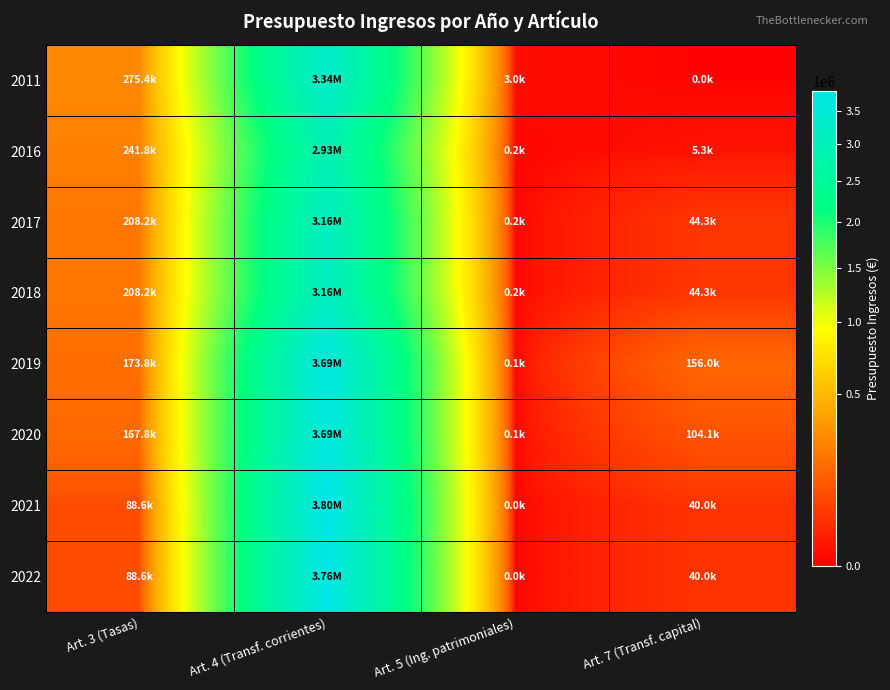

Which series has the largest total across all categories?

2019